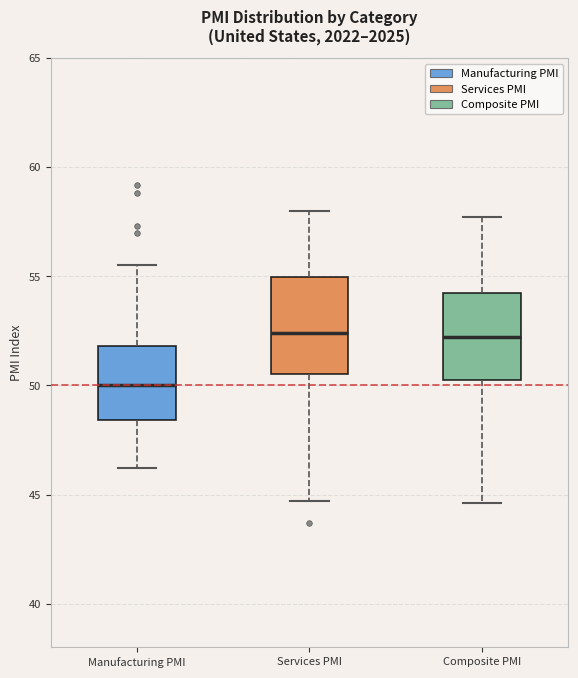

Reading left to right, read every box against the y-axis: the position of its median line, the range the box covers, and the ends of its whiskers. The values are not printed on the chart, so give them approximately, as read against the axis.

Manufacturing PMI: median 50.0, box 48.5 to 52.0, whiskers 46.0 to 55.5
Services PMI: median 52.5, box 50.5 to 55.0, whiskers 44.5 to 58.0
Composite PMI: median 52.0, box 50.5 to 54.5, whiskers 44.5 to 57.5